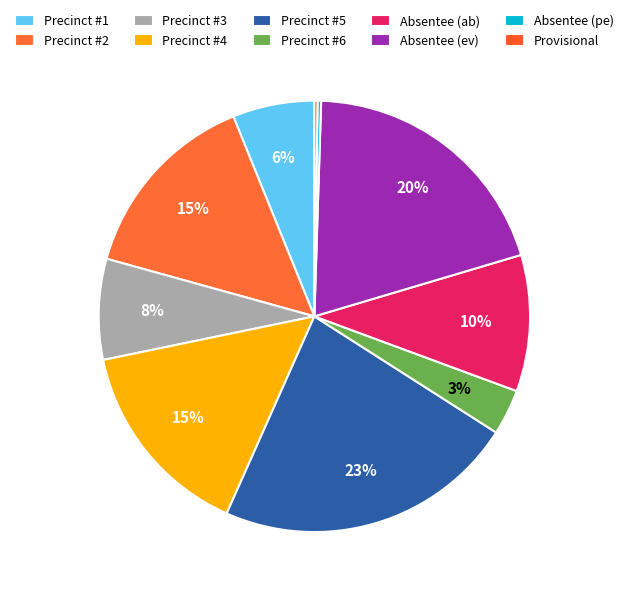

Rank the categories by value from highest to lowest.

Precinct #5, Absentee (ev), Precinct #4, Precinct #2, Absentee (ab), Precinct #3, Precinct #1, Precinct #6, Absentee (pe), Provisional